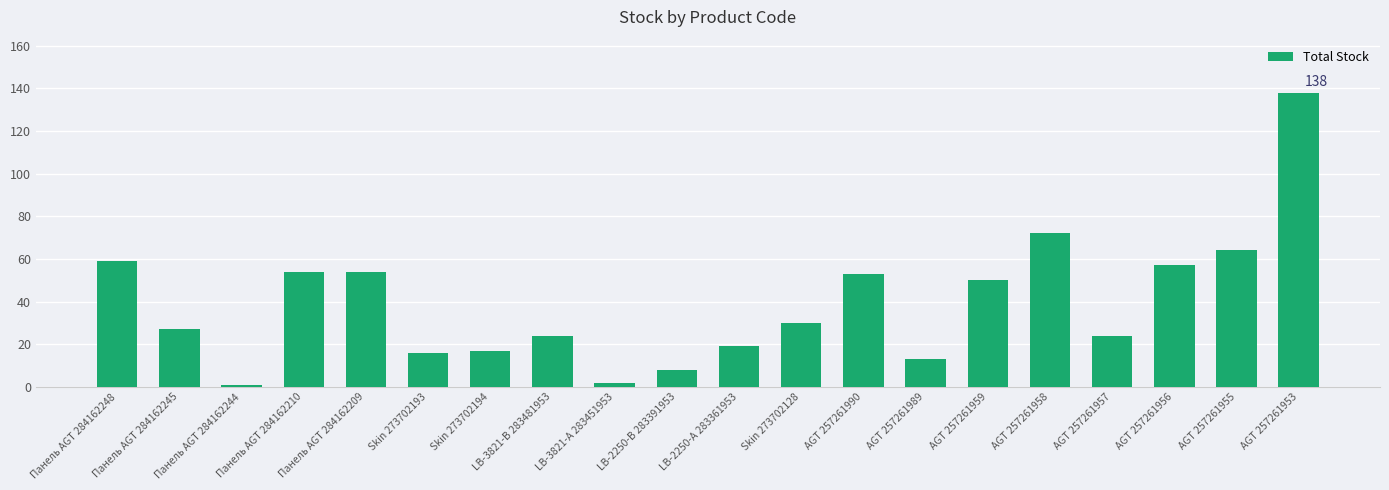

What is the value of the 1st bar from the left?

59